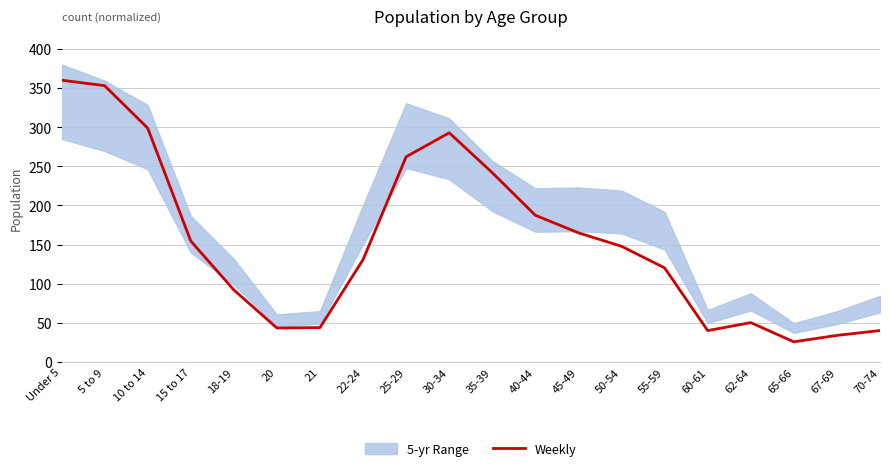

List the labels in order of value, smallest first.

65-66, 67-69, 60-61, 70-74, 20, 21, 62-64, 18-19, 55-59, 22-24, 50-54, 15 to 17, 45-49, 40-44, 35-39, 25-29, 30-34, 10 to 14, 5 to 9, Under 5